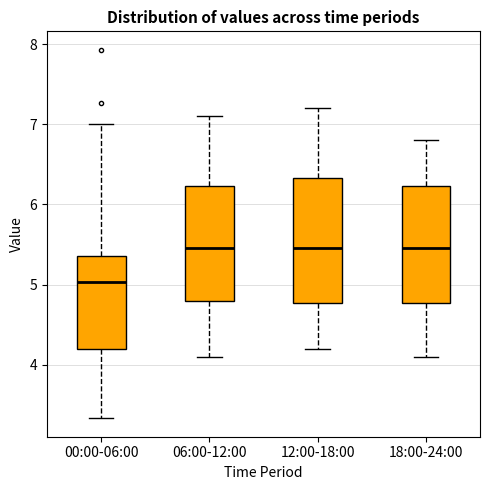

Which box's median line is the lowest?

00:00-06:00